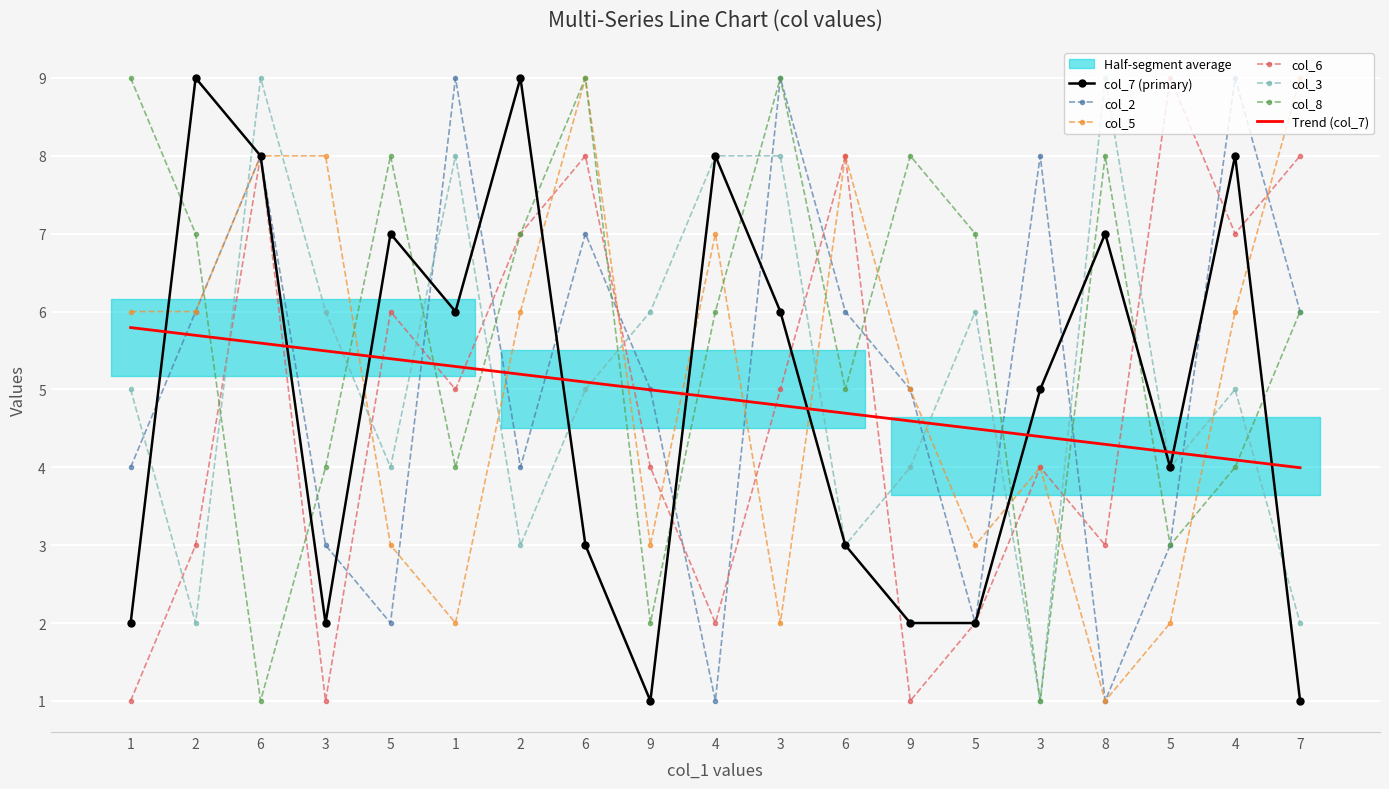

Where is the first local minimum for col_5?

1